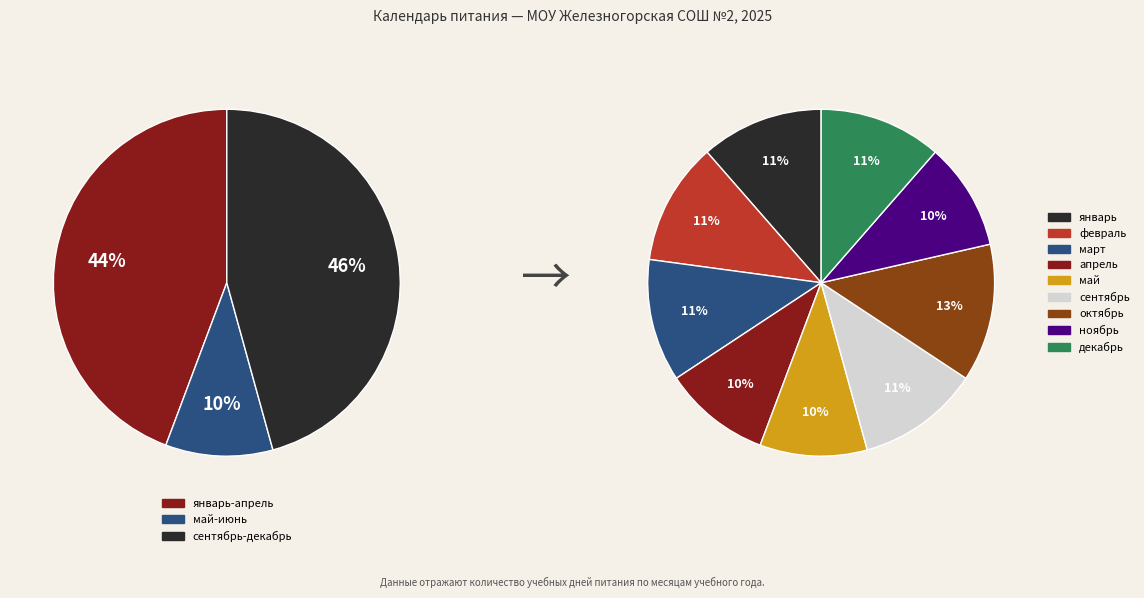

Does октябрь represent more than half of the total?

No